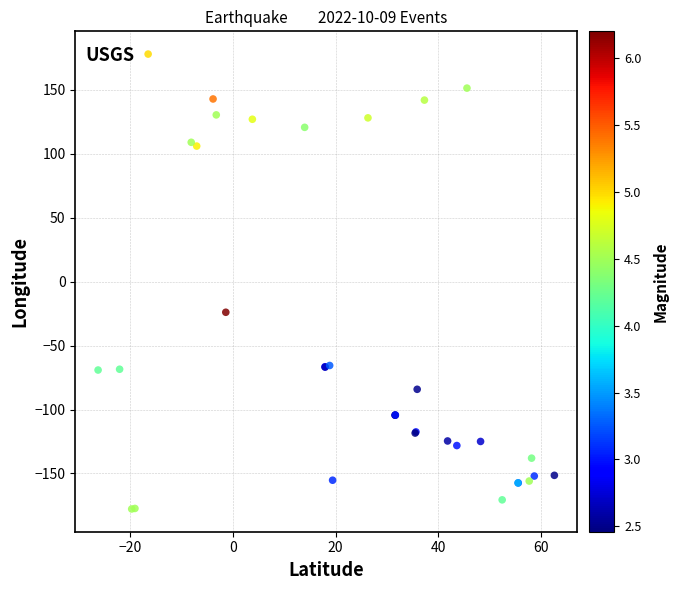

What Y value in the scatter plot is closest to 0?

-23.9